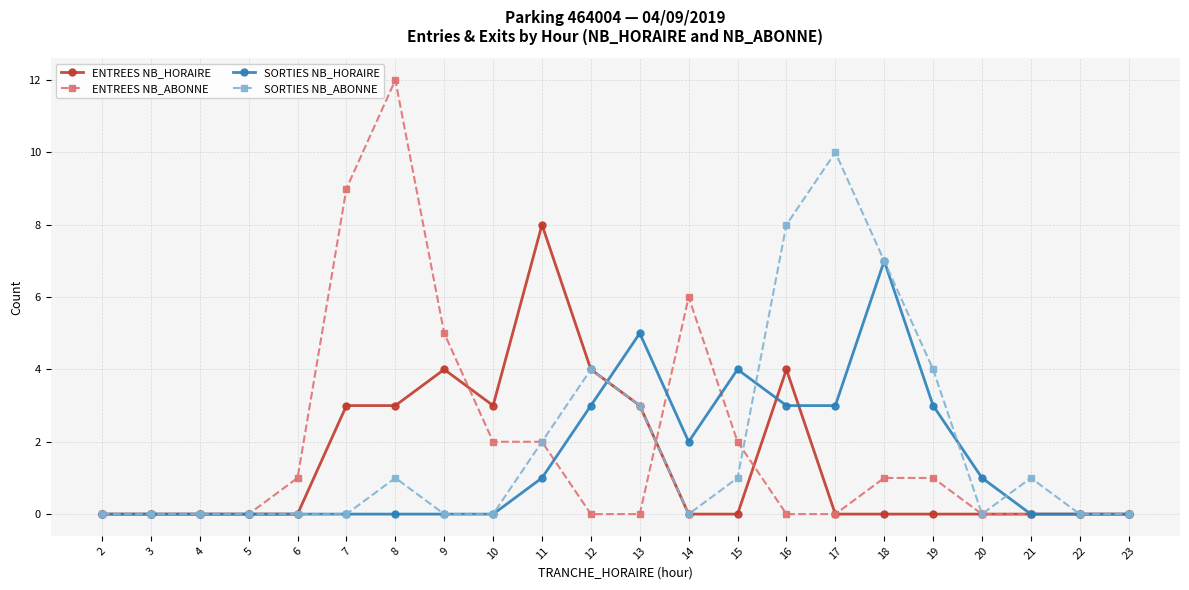

Which series has the widest spread of values?

ENTREES NB_ABONNE